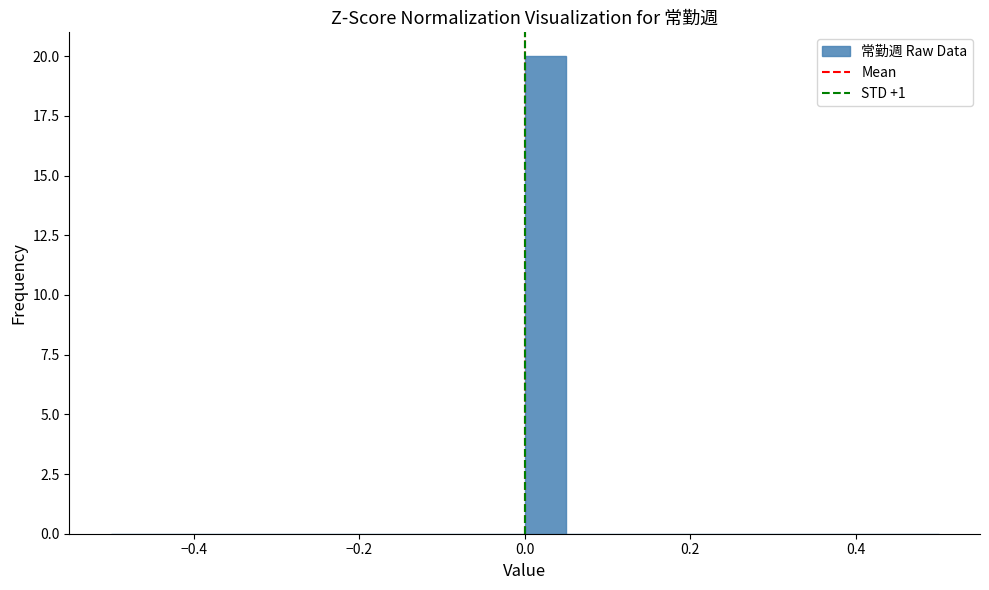

Around what value on the x-axis is the tallest bar? Give the approximate position of its centre, as read against the axis.

0.02